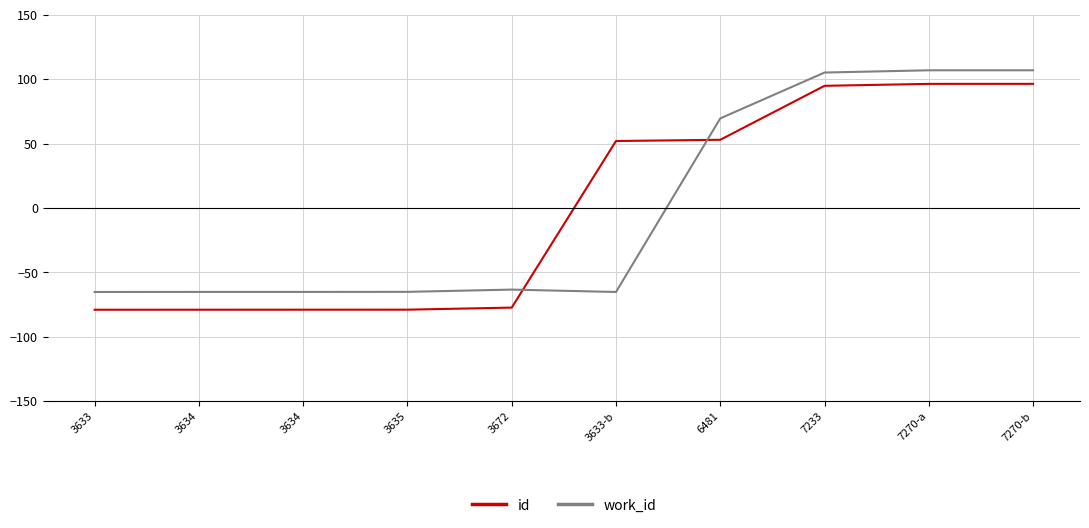

At which label is id closest to 8?

3633-b